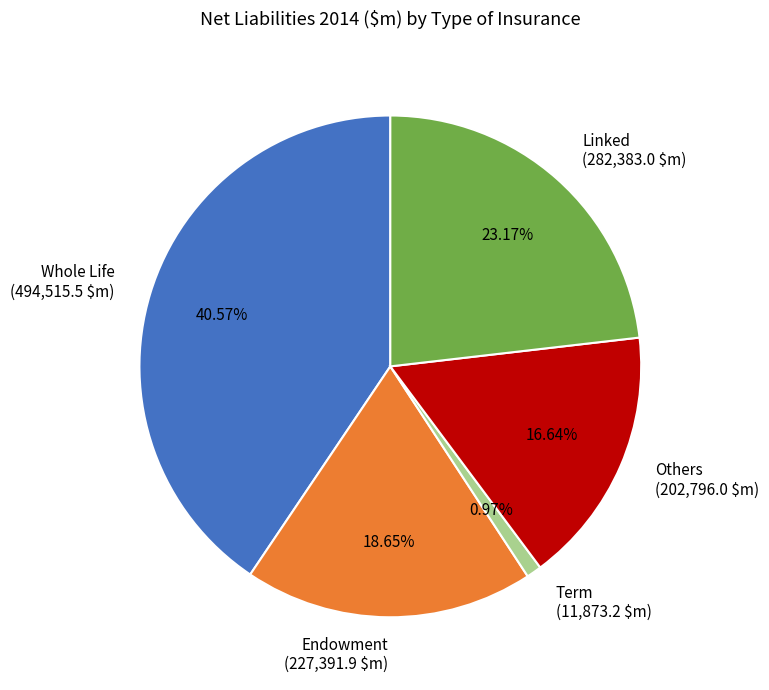

To the nearest percent, what is the combined percentage of Others and Term?

18%